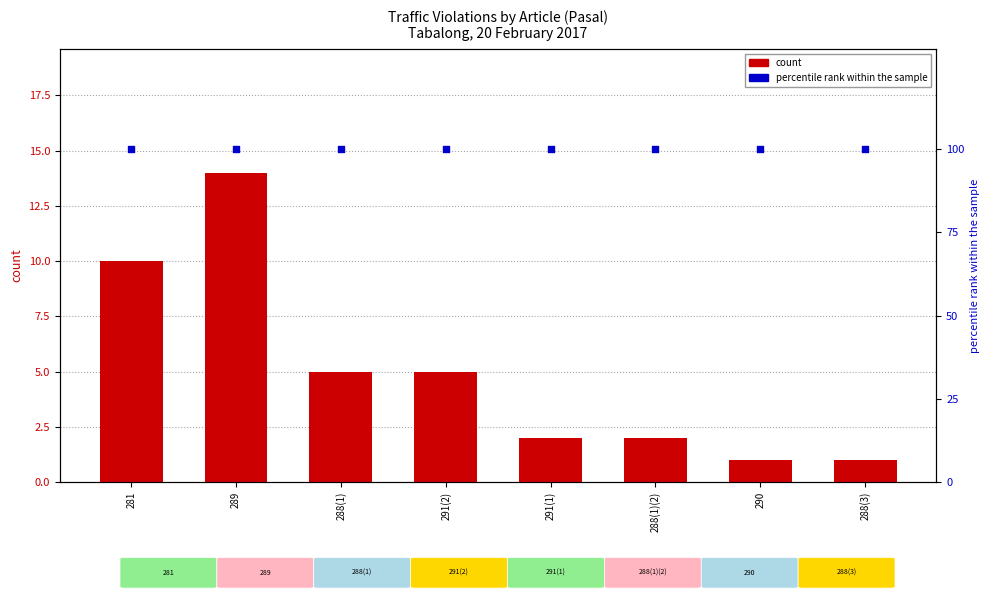

Which series contains the lowest Y value?

count